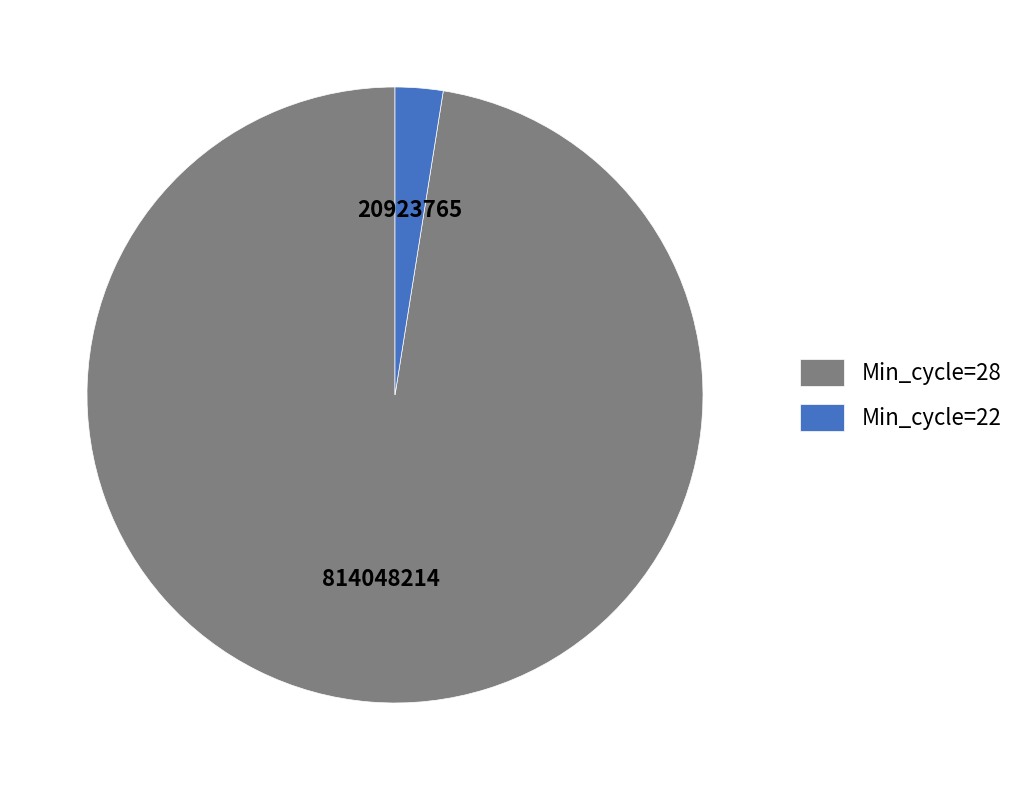

Which has a higher value, Min_cycle=28 or Min_cycle=22?

Min_cycle=28